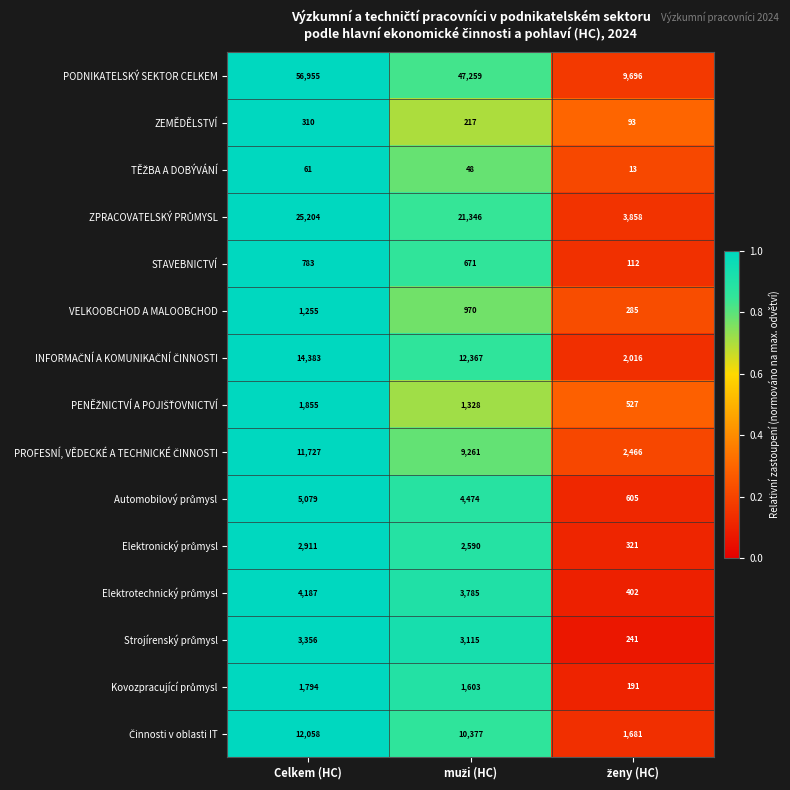

Which series has the widest spread of values?

PODNIKATELSKÝ SEKTOR CELKEM